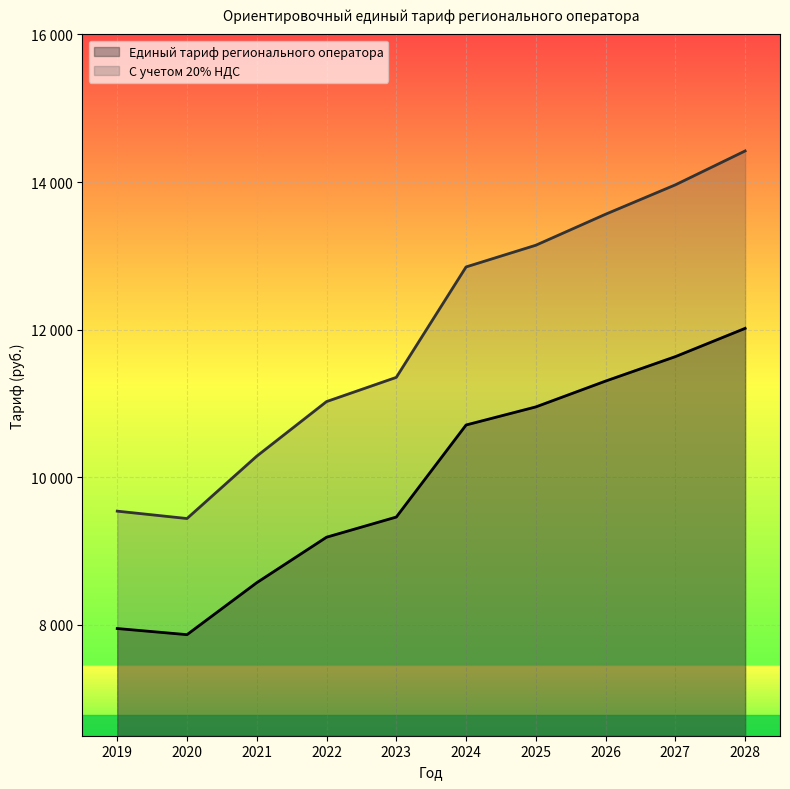

What is the value of the Единый тариф регионального оператора point at the 6th from the left?

10709